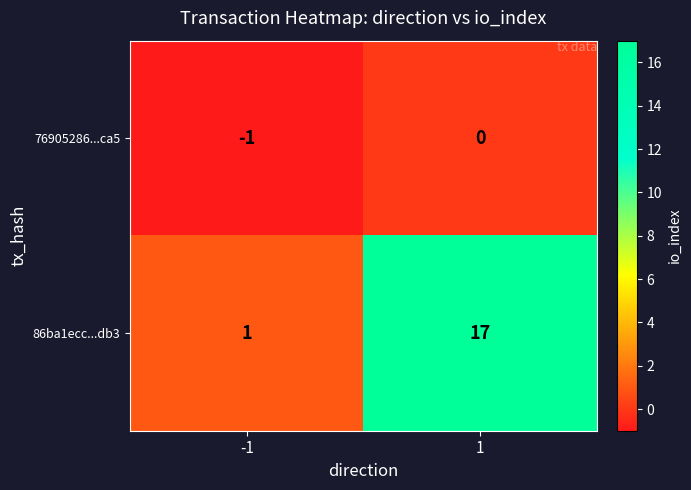

Which series has the largest total across all categories?

86ba1ecc...db3